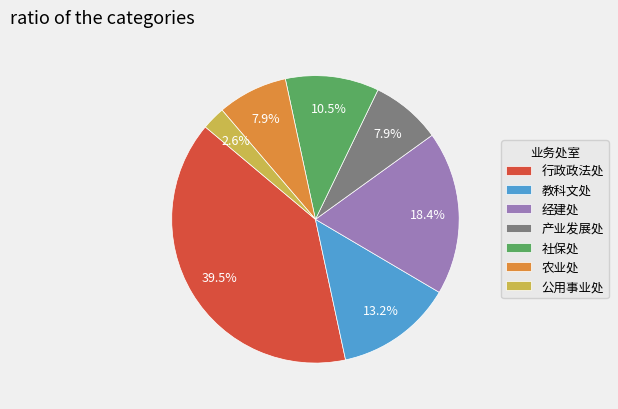

Is it true that 经建处 is 18% of the pie?

True